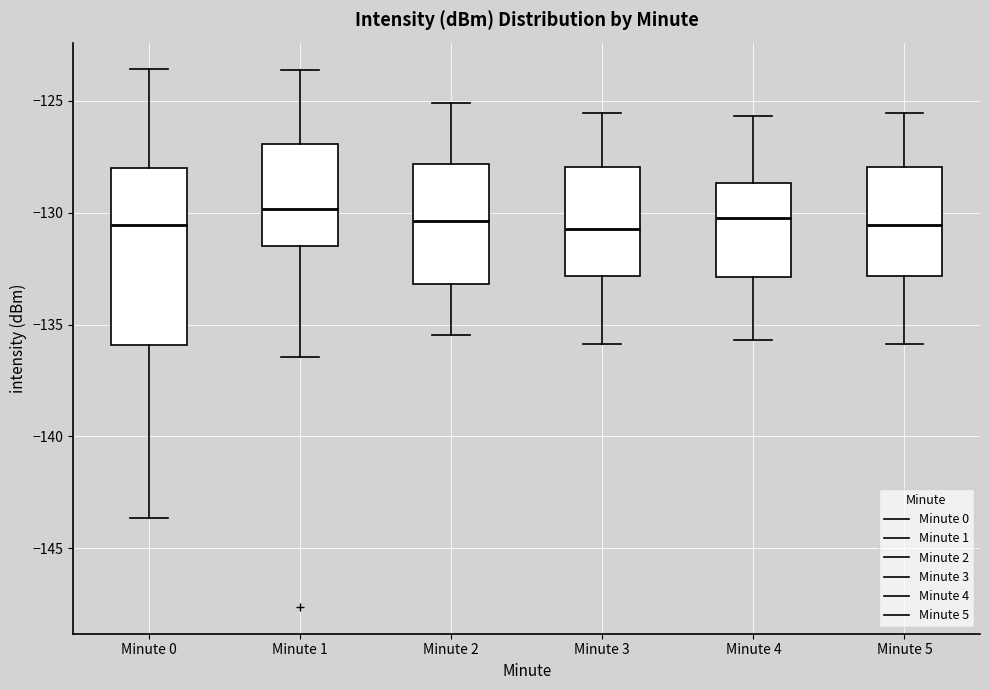

Reading left to right, read every box against the y-axis: the position of its median line, the range the box covers, and the ends of its whiskers. The values are not printed on the chart, so give them approximately, as read against the axis.

Minute 0: median -130.5, box -136.0 to -128.0, whiskers -143.5 to -123.5
Minute 1: median -130.0, box -131.5 to -127.0, whiskers -136.5 to -123.5
Minute 2: median -130.5, box -133.0 to -128.0, whiskers -135.5 to -125.0
Minute 3: median -130.5, box -133.0 to -128.0, whiskers -136.0 to -125.5
Minute 4: median -130.0, box -133.0 to -128.5, whiskers -135.5 to -125.5
Minute 5: median -130.5, box -133.0 to -128.0, whiskers -136.0 to -125.5